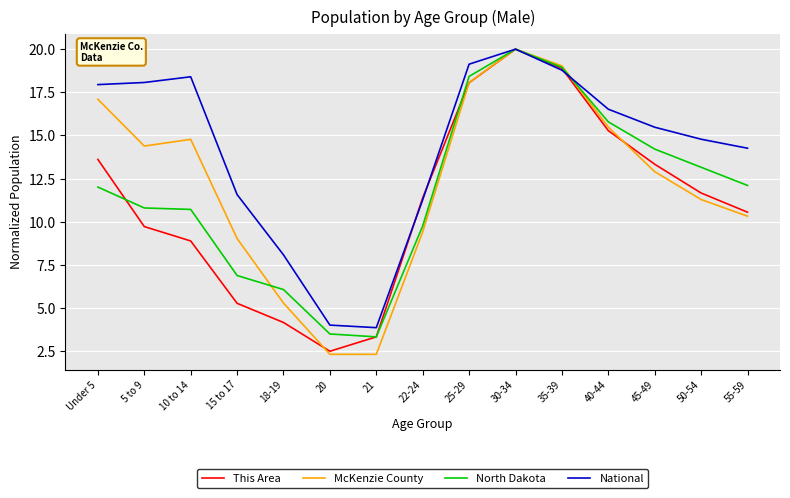

Rank the series at 5 to 9 from highest to lowest value.

National, McKenzie County, North Dakota, This Area